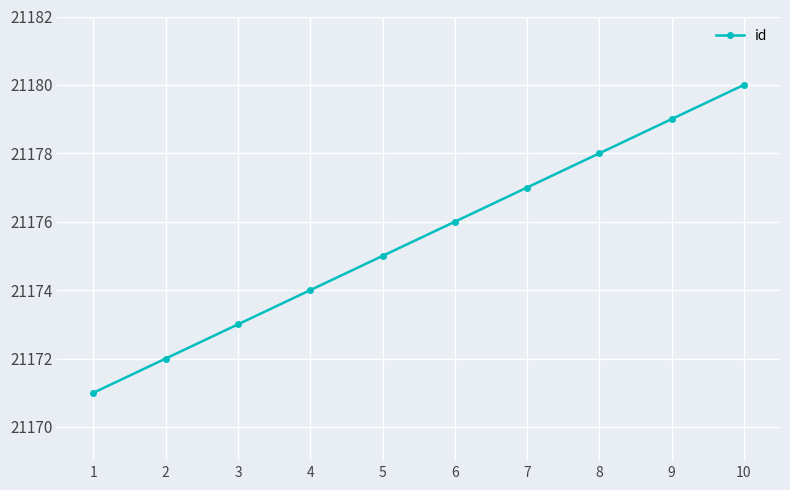

Rank the categories by value from lowest to highest.

1, 2, 3, 4, 5, 6, 7, 8, 9, 10